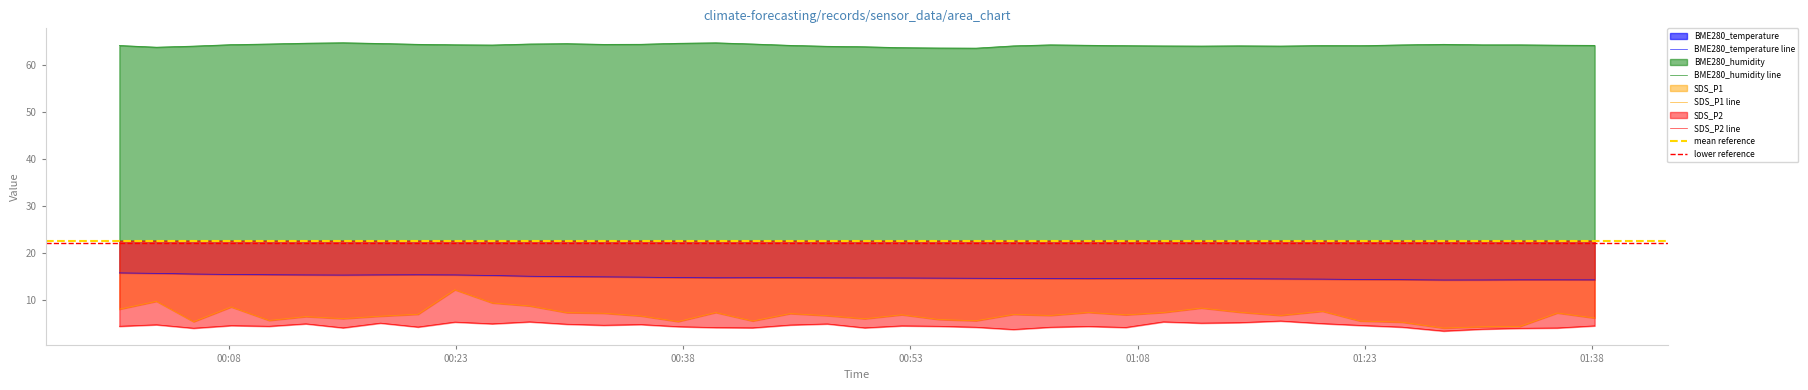

The value of SDS_P1 at 2021/09/15 00:13:06 is 2.4. True or false?

False